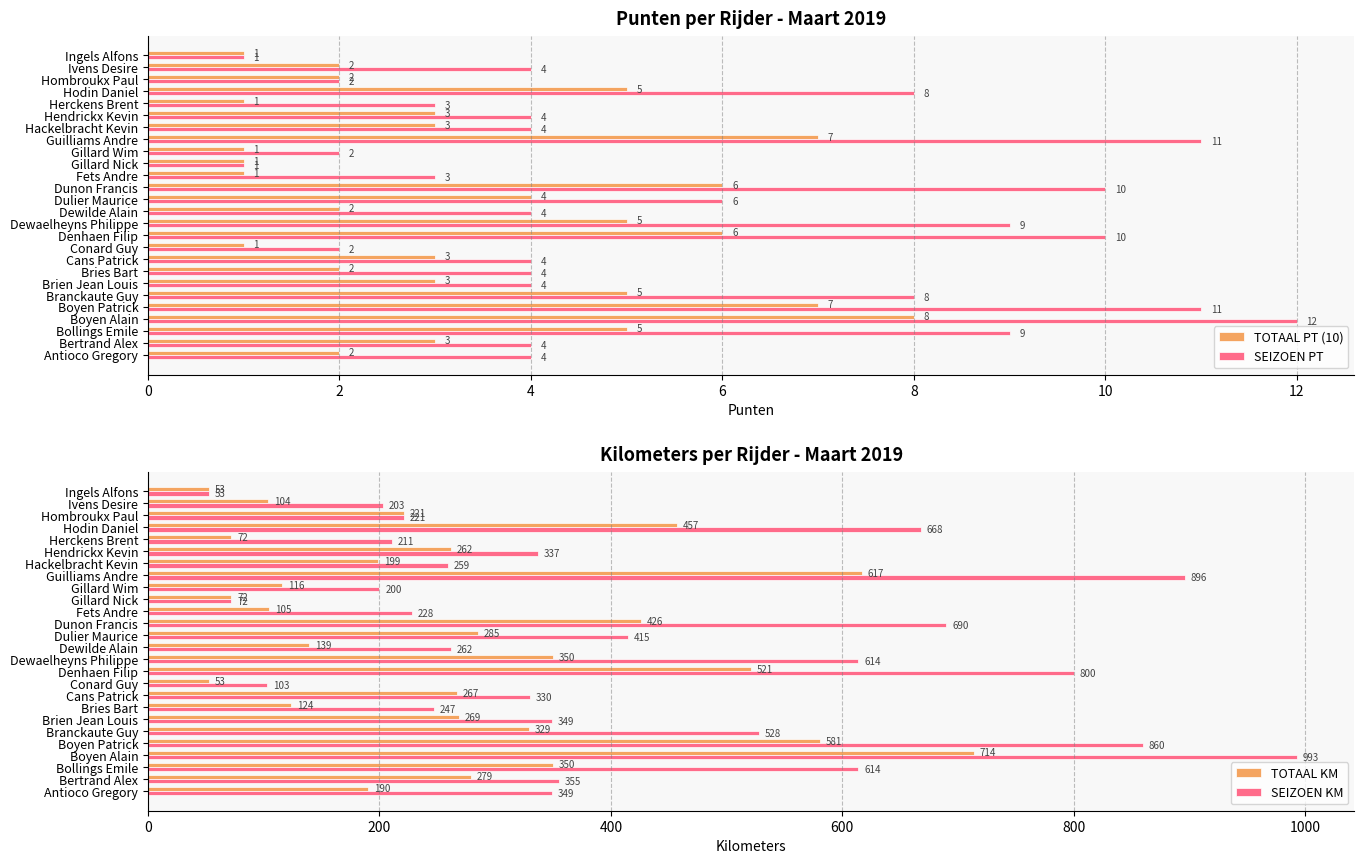

What is the value of the SEIZOEN PT bar at the 20th from the left?

4